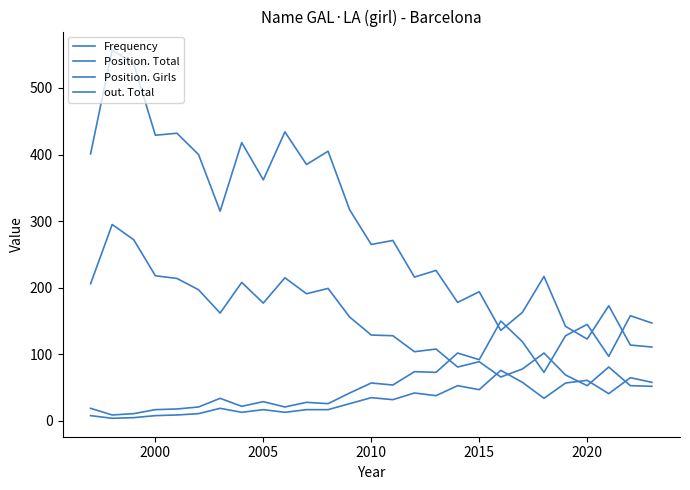

How many times do Position. Girls and out. Total cross each other?

3